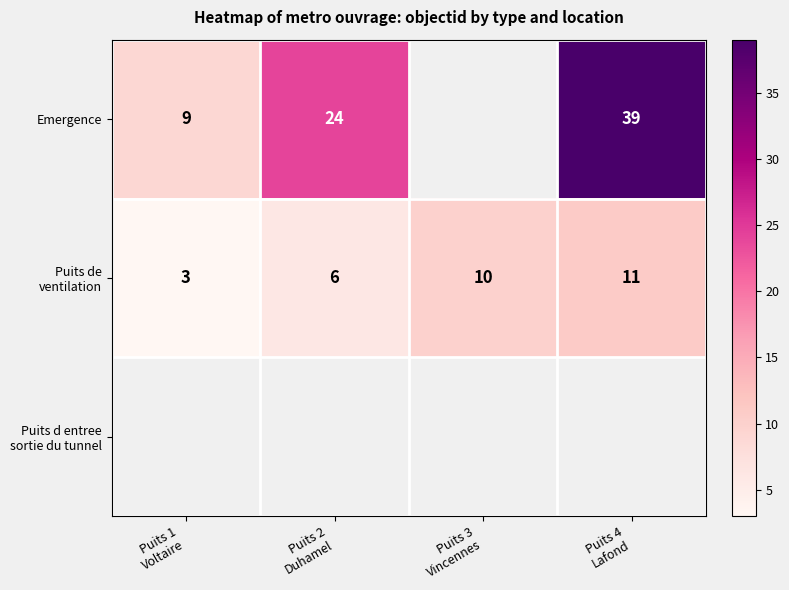

How many categories are shown in the chart?

4